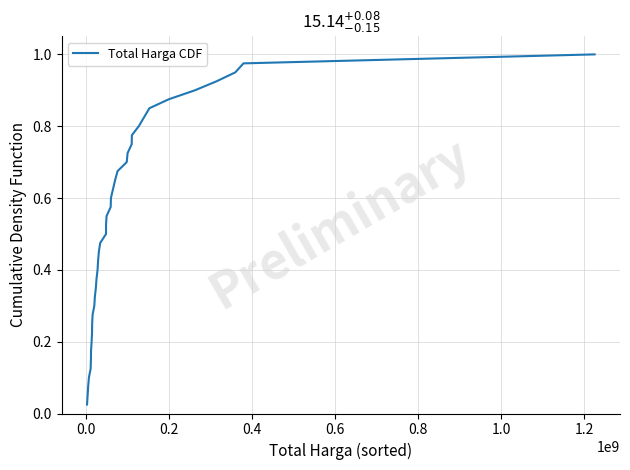

Is it true that the value at 27 is 1.0?

False